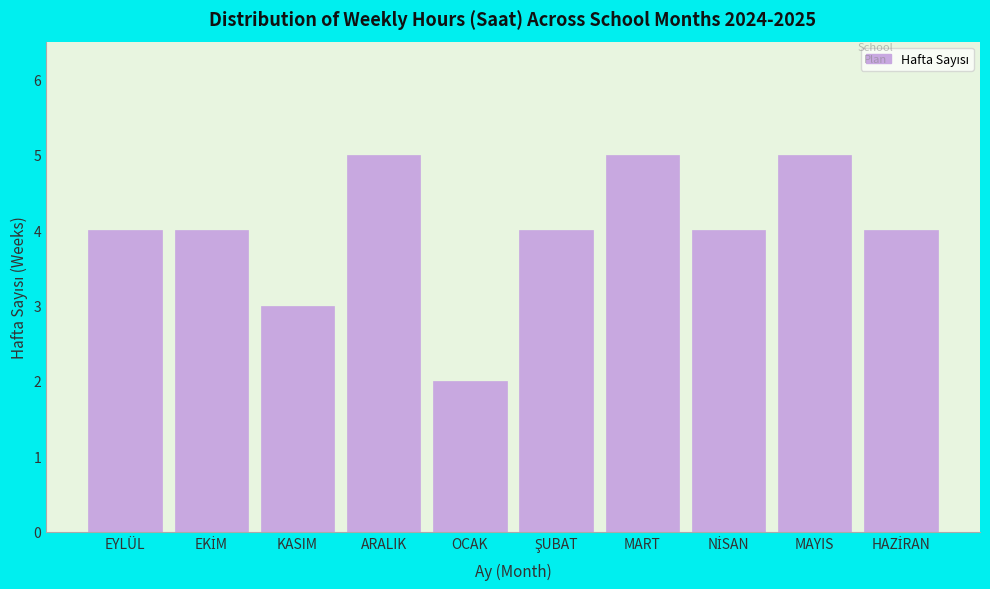

Reading left to right, extract all data points from this chart.

4	4	3	5	2	4	5	4	5	4